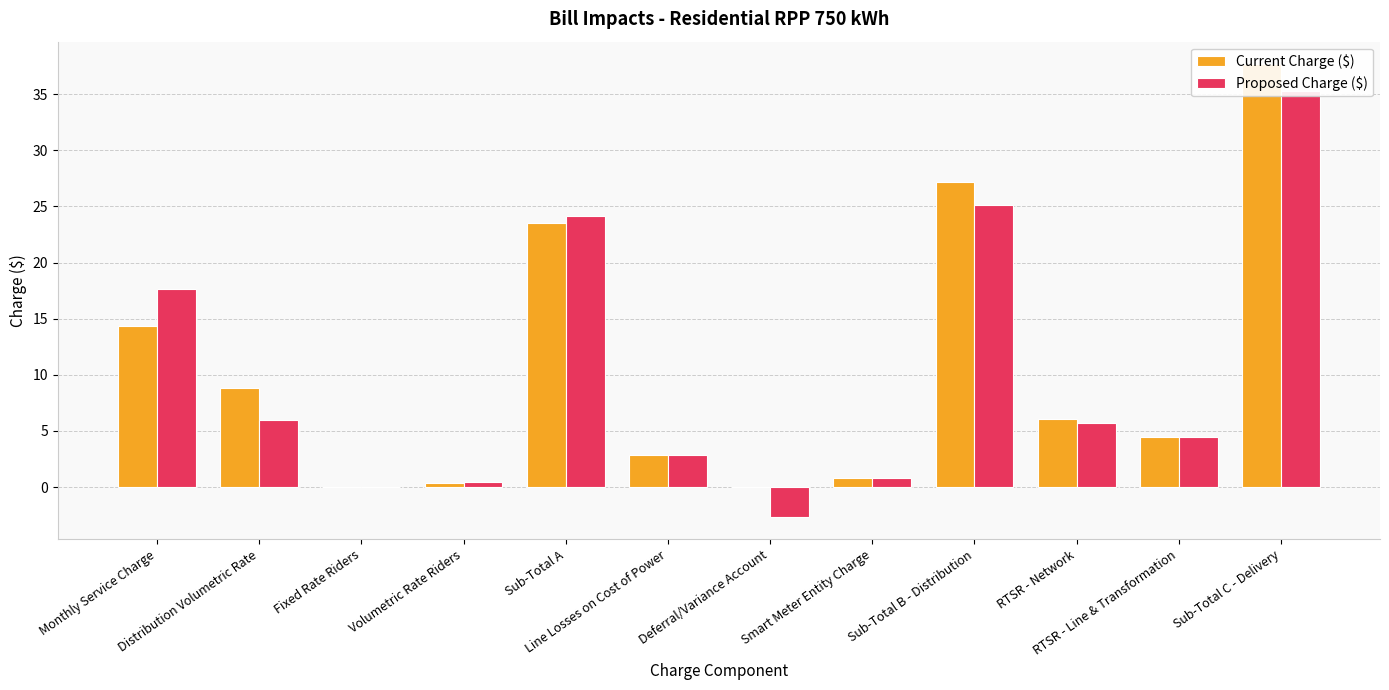

How many groups of bars are there?

12